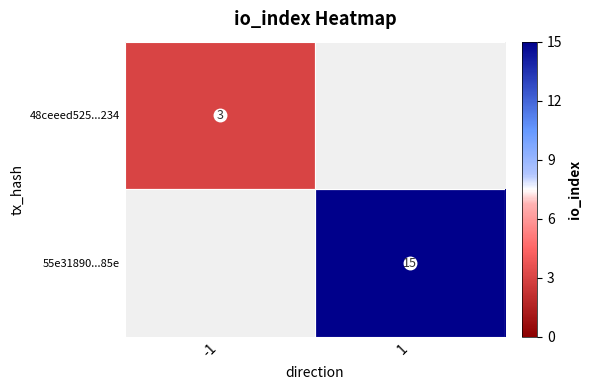

What is the smallest value displayed?

3.0